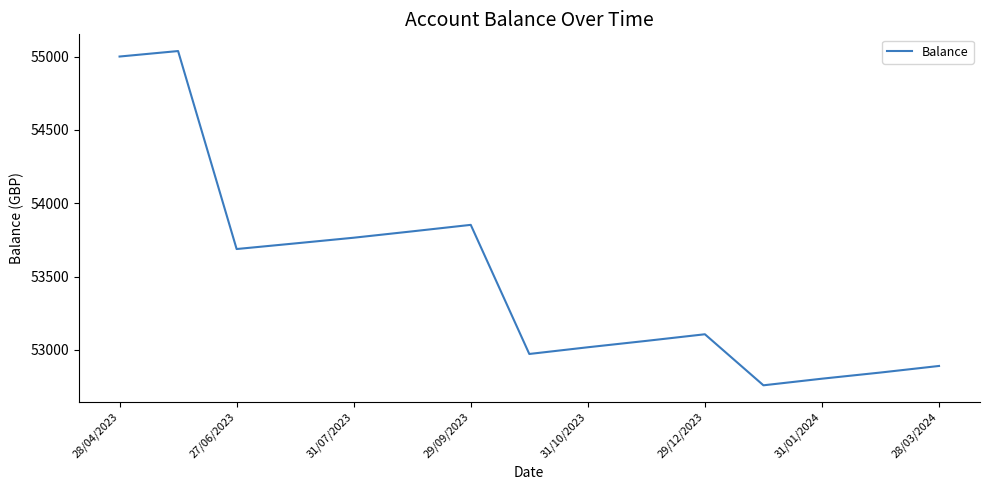

What is the difference between the maximum and minimum values?

2278.3